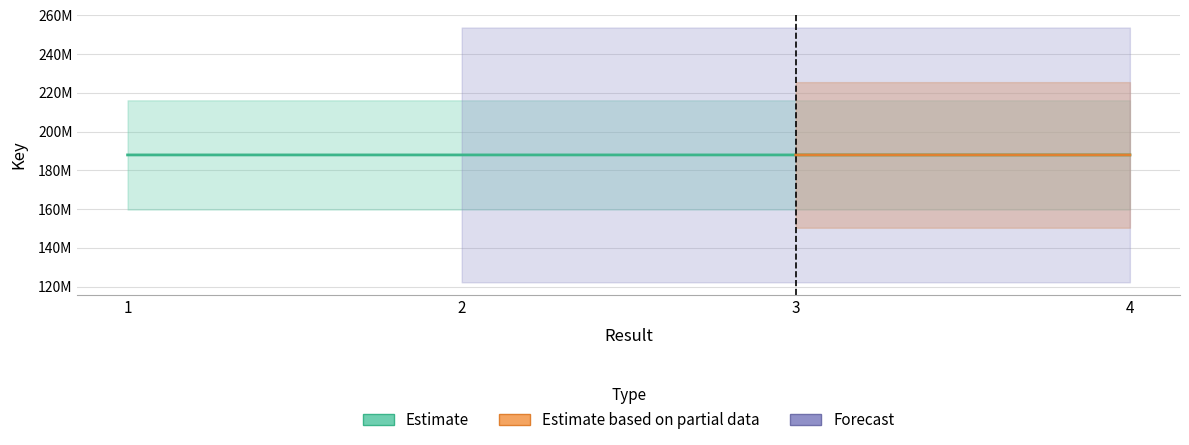

What is the sum of the values at 3 and 1?

375939311